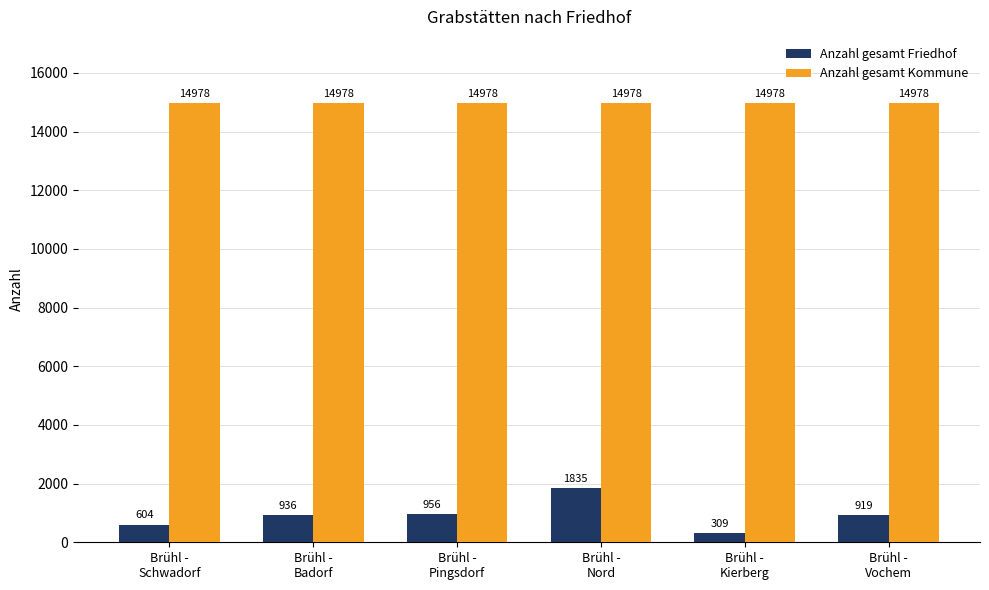

Reading left to right, extract all data points from this chart.

Anzahl gesamt Friedhof: 604	936	956	1835	309	919
Anzahl gesamt Kommune: 14978	14978	14978	14978	14978	14978